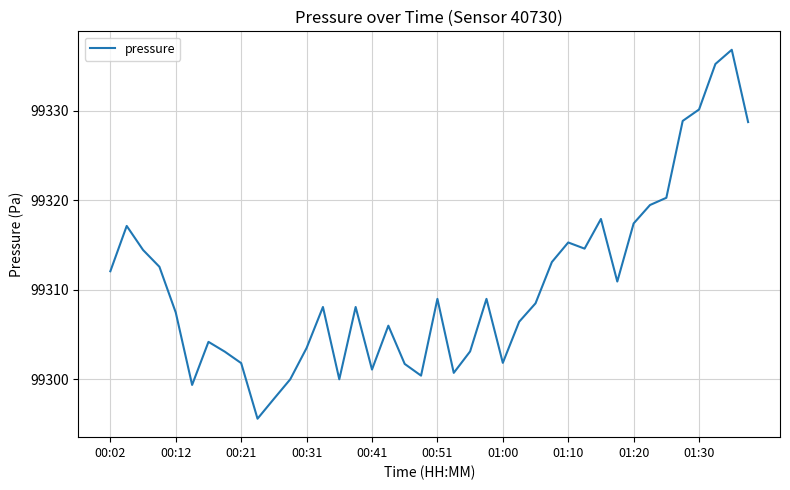

What is the difference between the maximum and minimum values?

41.3